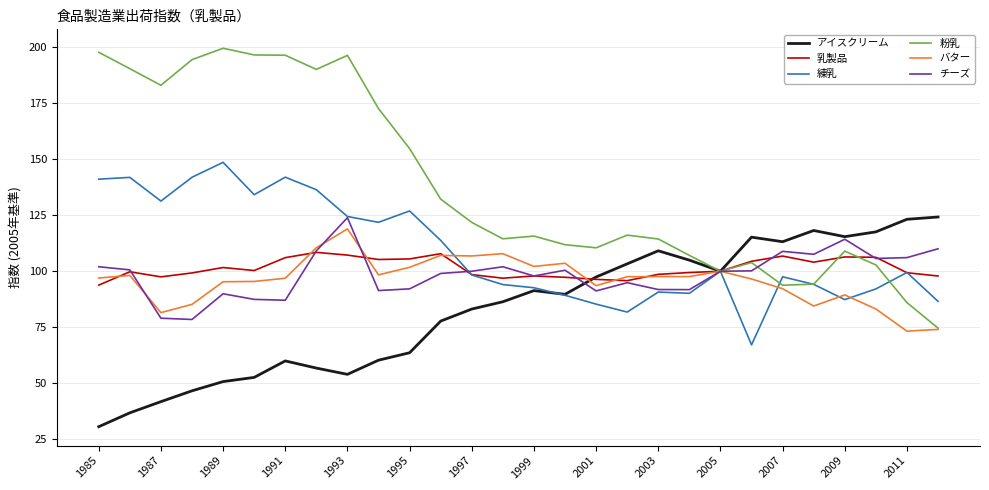

How many values in the アイスクリーム series are below 89?

14